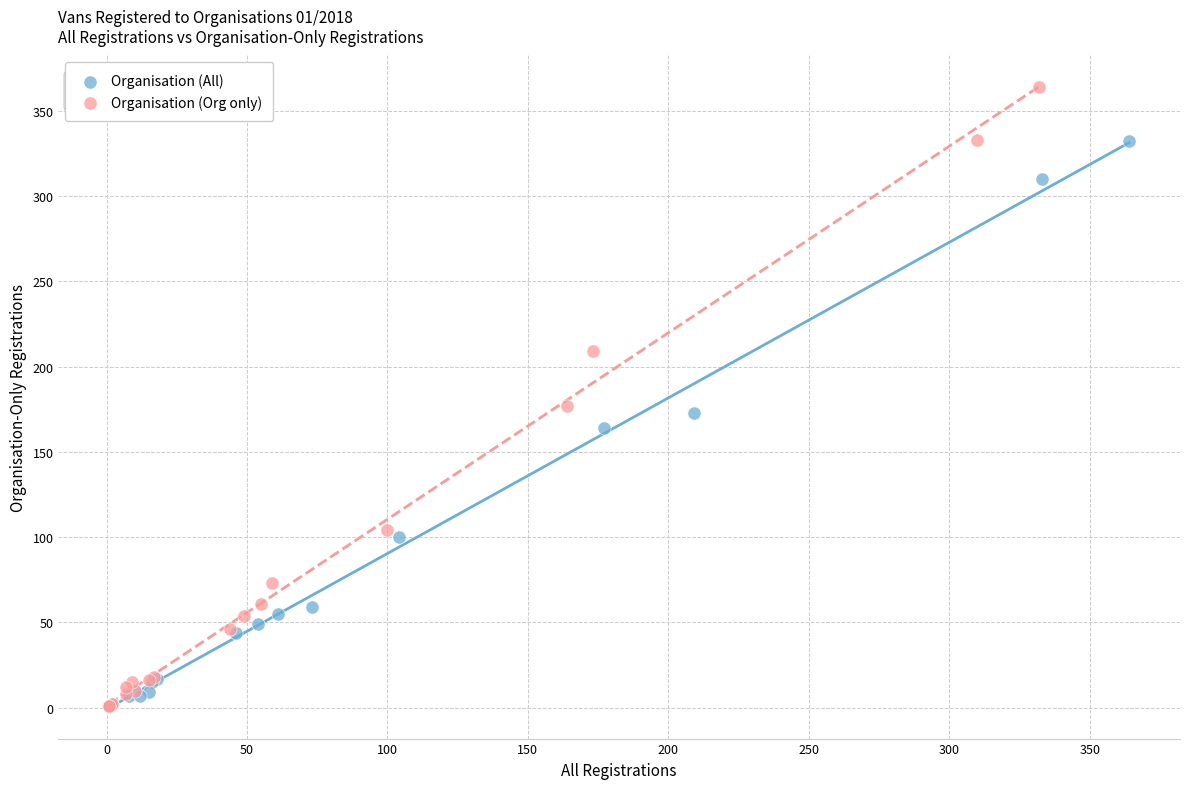

Which series contains the highest Y value?

Organisation (Org only)